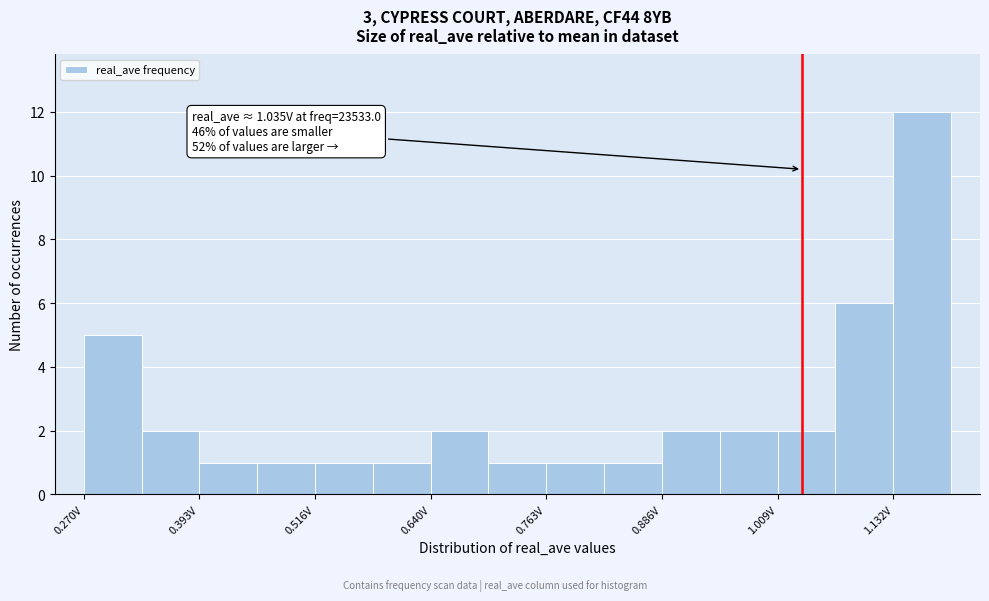

Read against the x-axis, roughly where is the centre of the tallest bar?

1.16